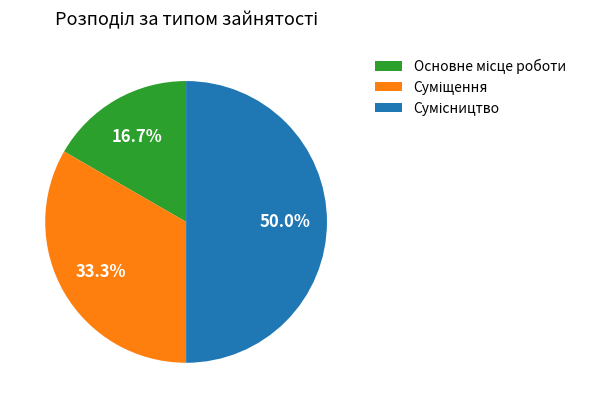

What portion of the pie excludes Сумісництво?

50.0%